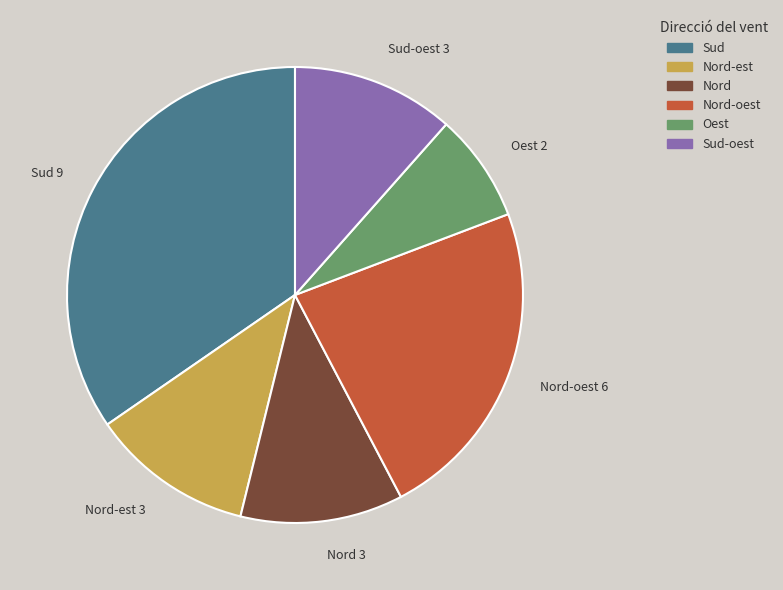

Is there a majority slice in this chart?

No